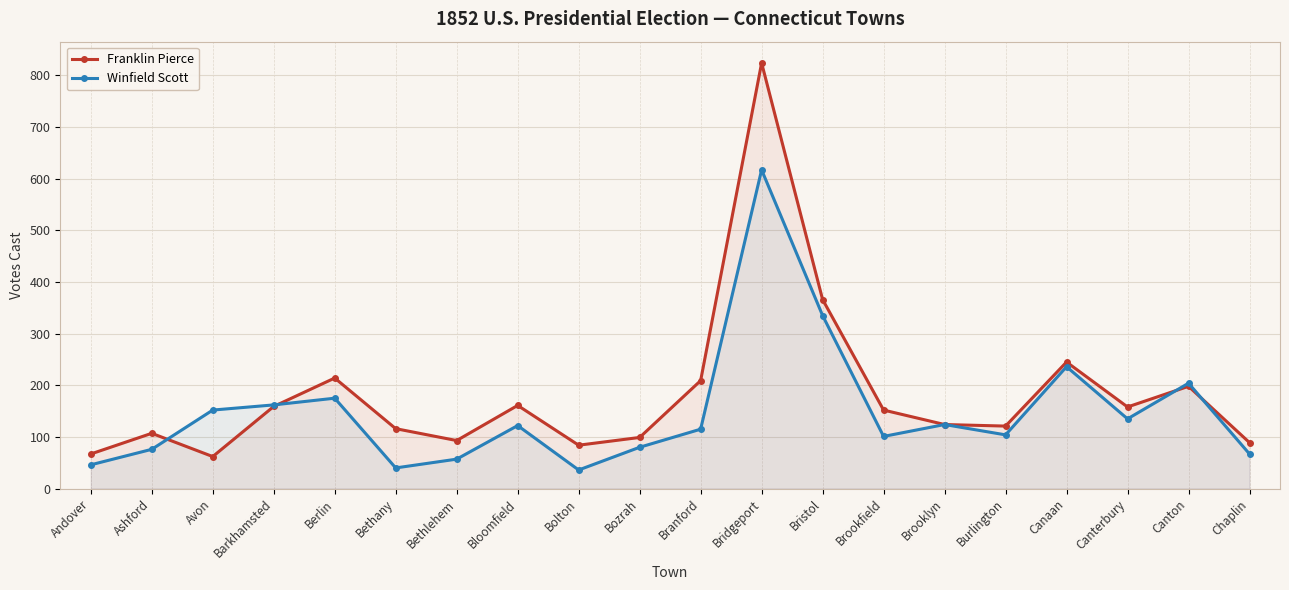

True or false: Winfield Scott has a value of 171 at Brookfield.

False